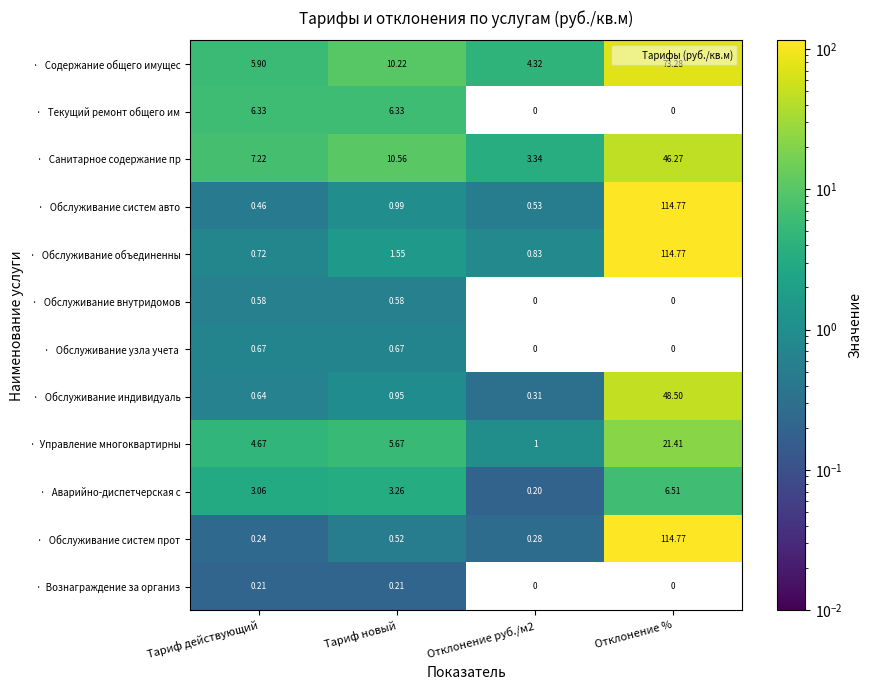

What is the total value across all series at Тариф новый?

41.5